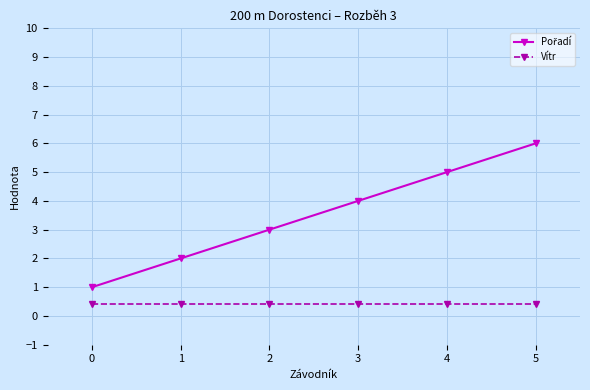

Count the number of data series in this chart.

2